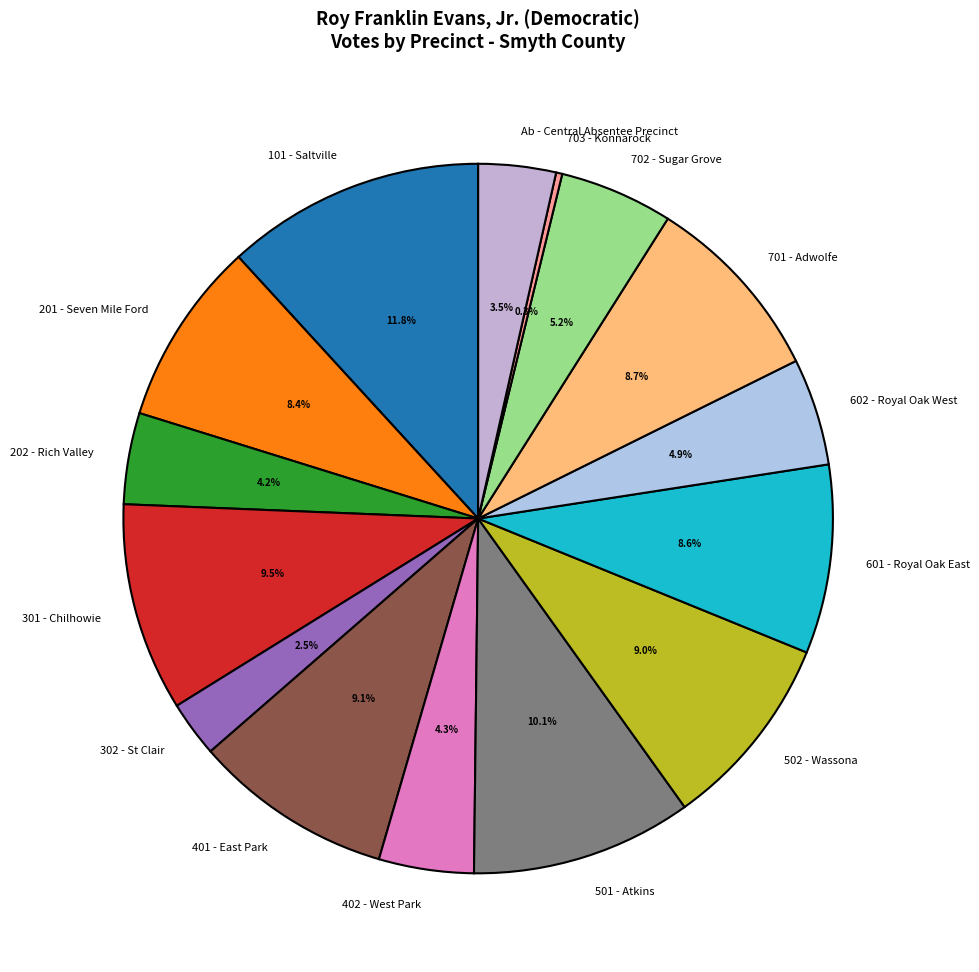

Between 101 - Saltville and 201 - Seven Mile Ford, which is larger?

101 - Saltville